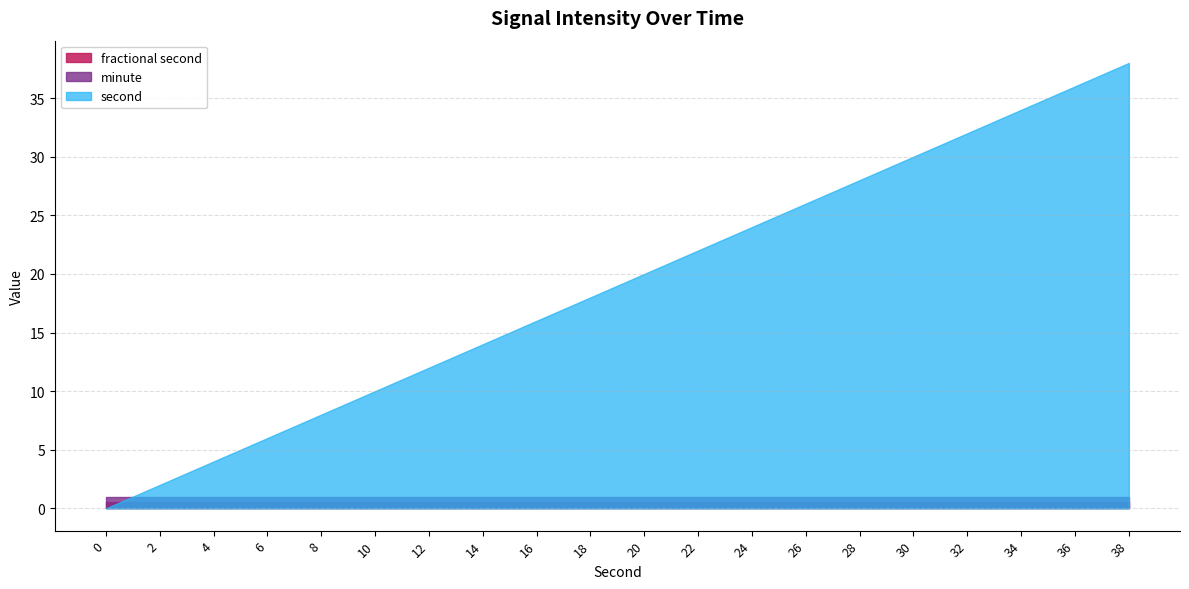

True or false: second and minute intersect in this chart.

True